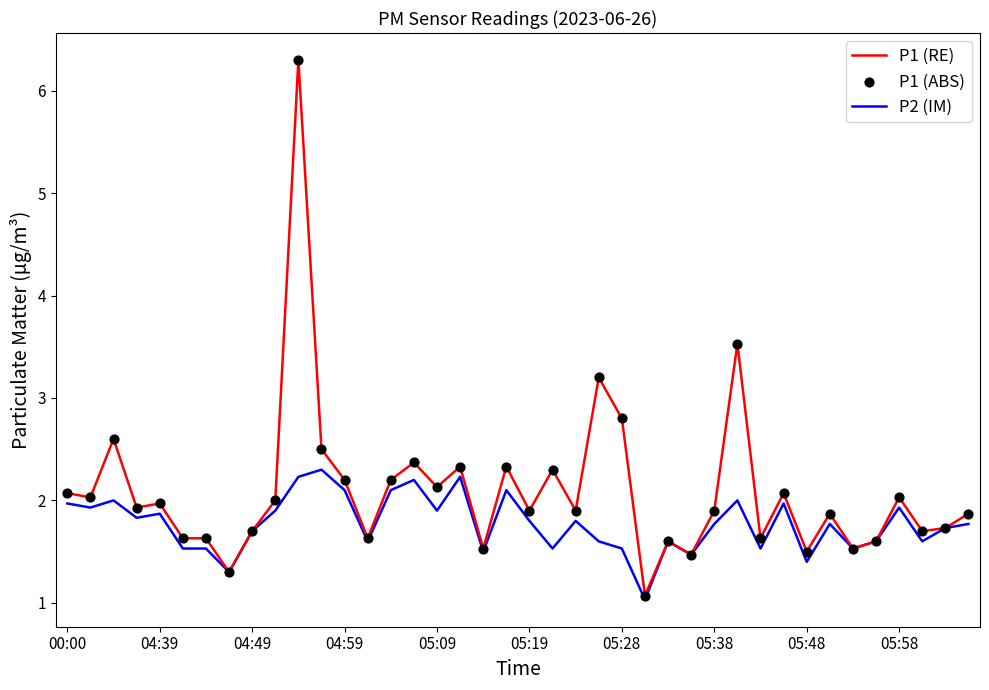

Which series has the widest spread of values?

P1 (RE)